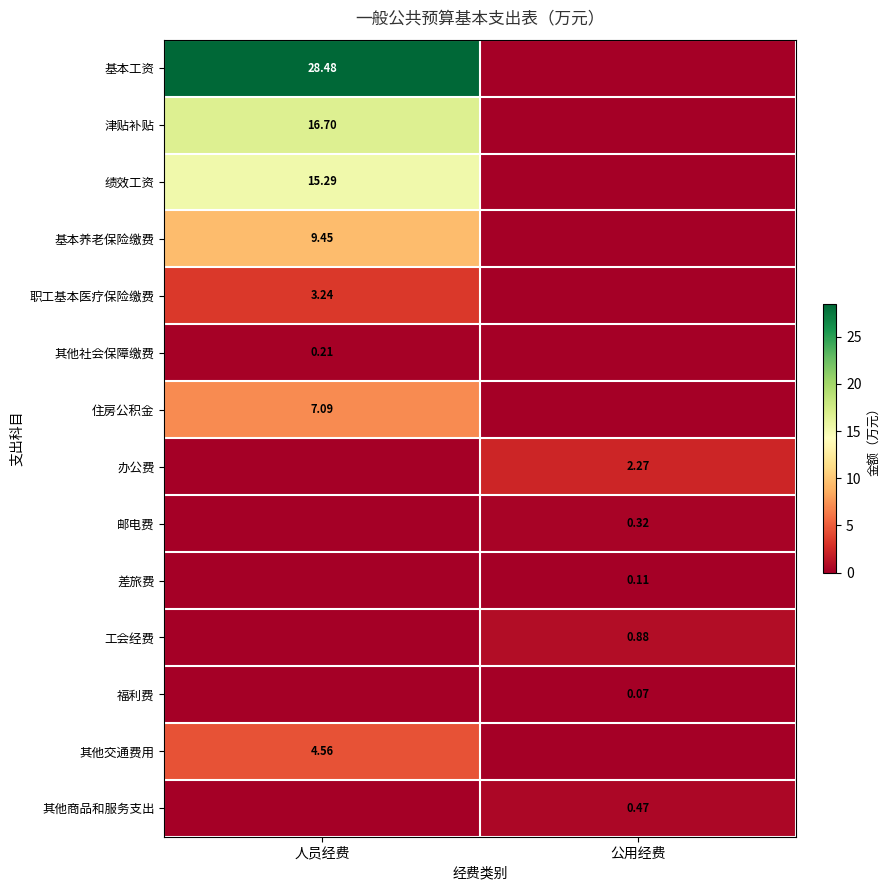

Is the value of 差旅费 at 公用经费 greater than the value of 其他商品和服务支出 at 公用经费?

No